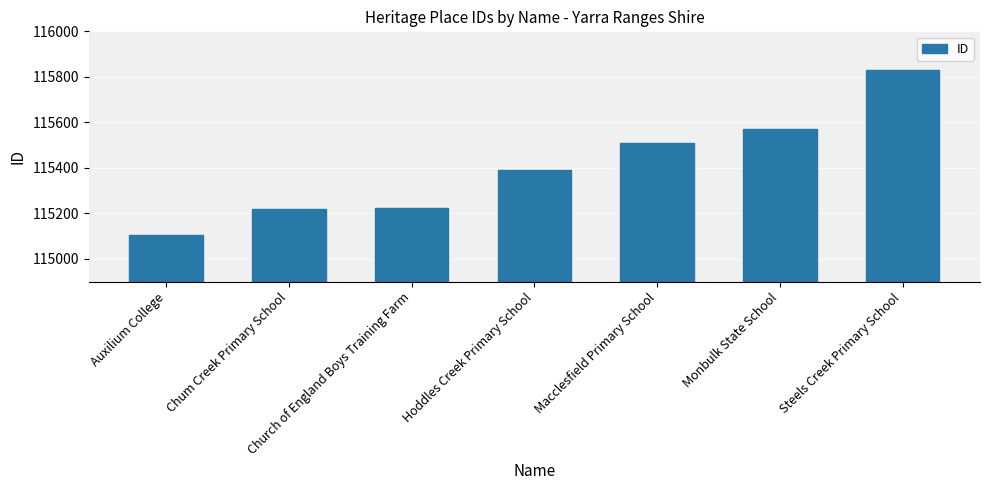

What is the minimum value shown in the chart?

115103